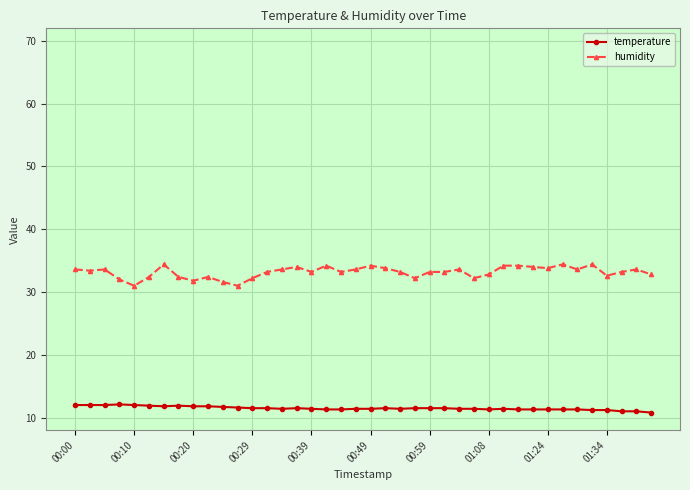

What is the maximum value shown in the chart?

34.4